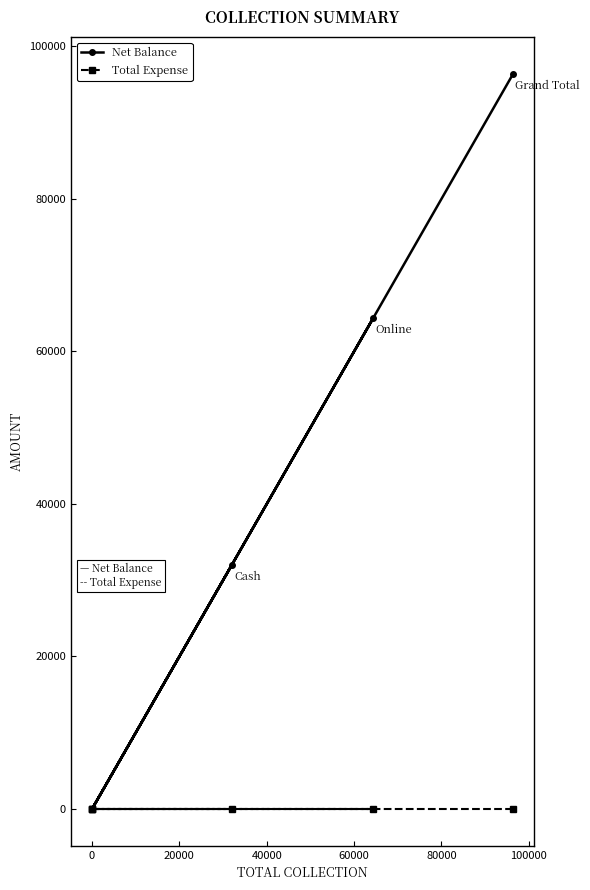

Rank the series by their maximum value, from lowest to highest.

Total Expense, Net Balance